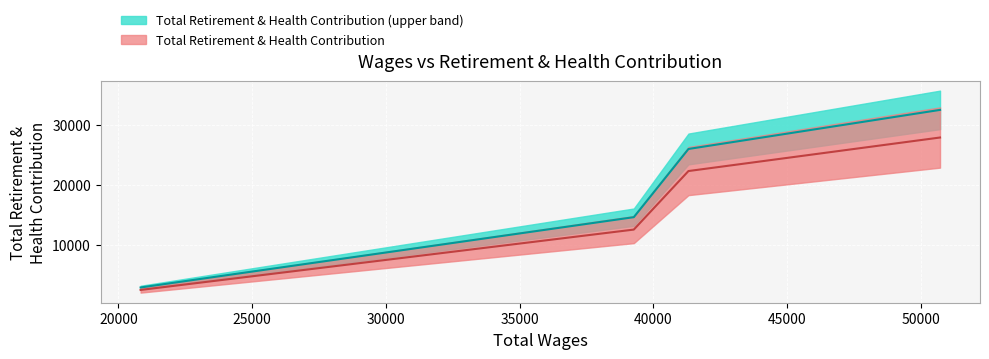

Reading left to right, transcribe all the data shown in this chart.

20828.0=2484	39268.0=12522	41312.0=22260	50718.0=27838